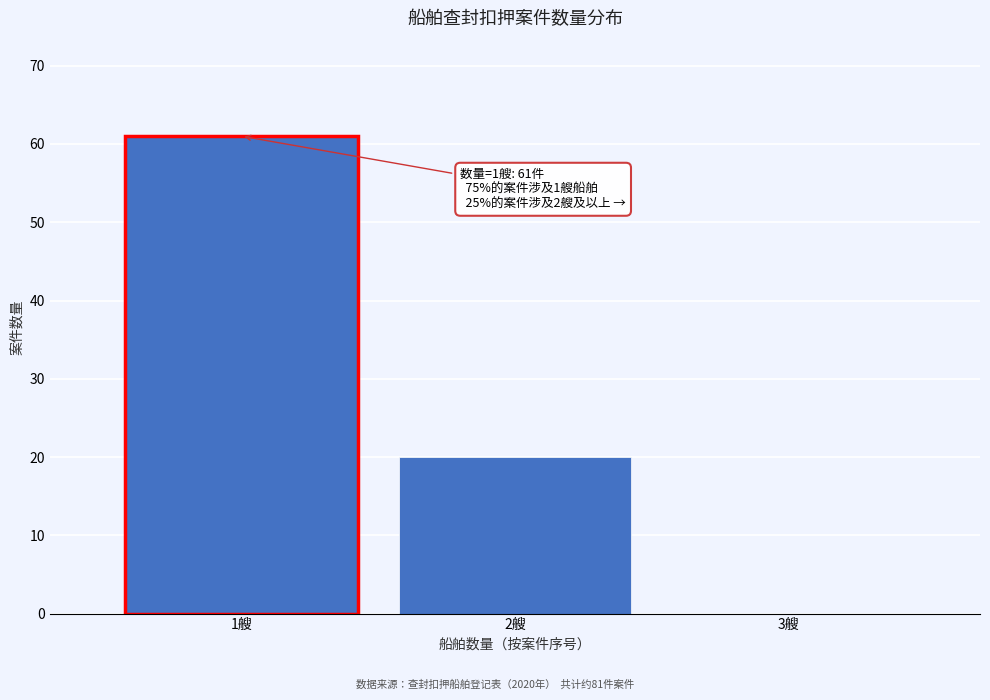

Reading left to right, transcribe all the data shown in this chart.

1艘=61	2艘=20	3艘=0